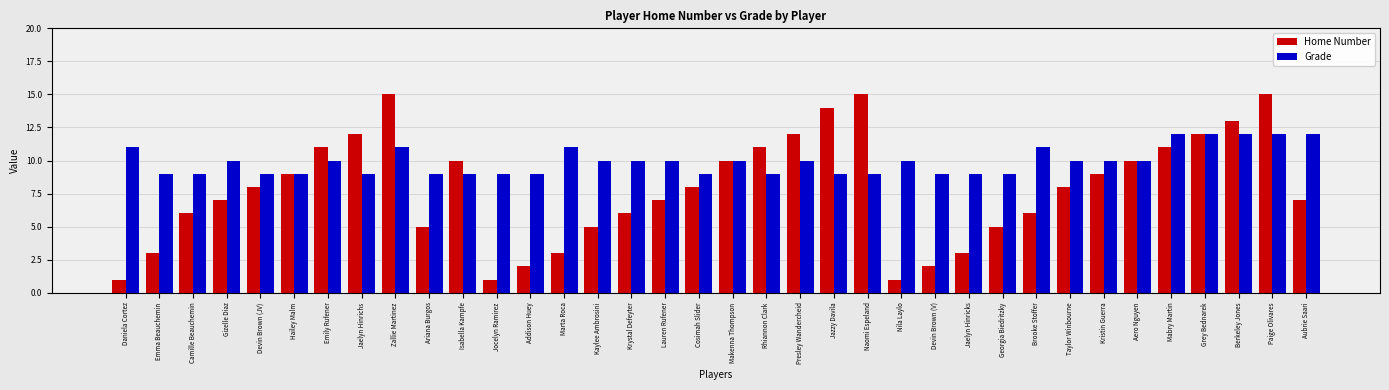

What is the label of the 12th bar from the right?

Devin Brown (V)